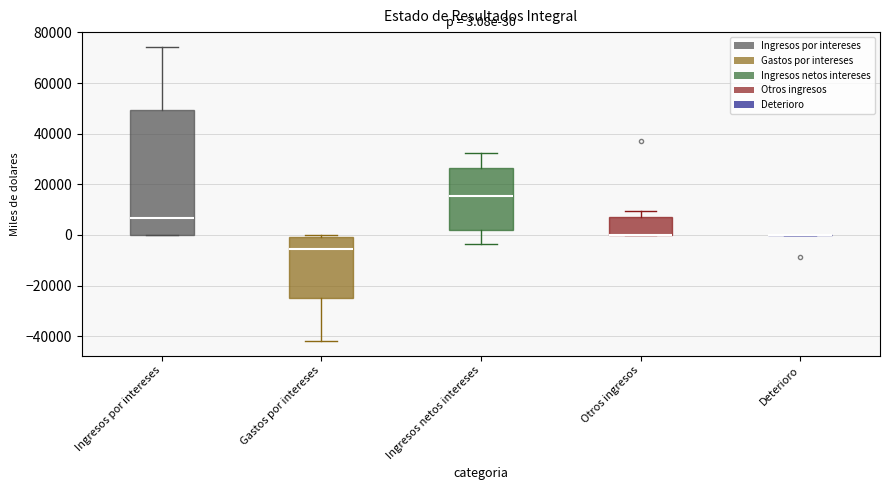

Which box is the tallest, from its lower edge to its upper edge?

Ingresos por intereses